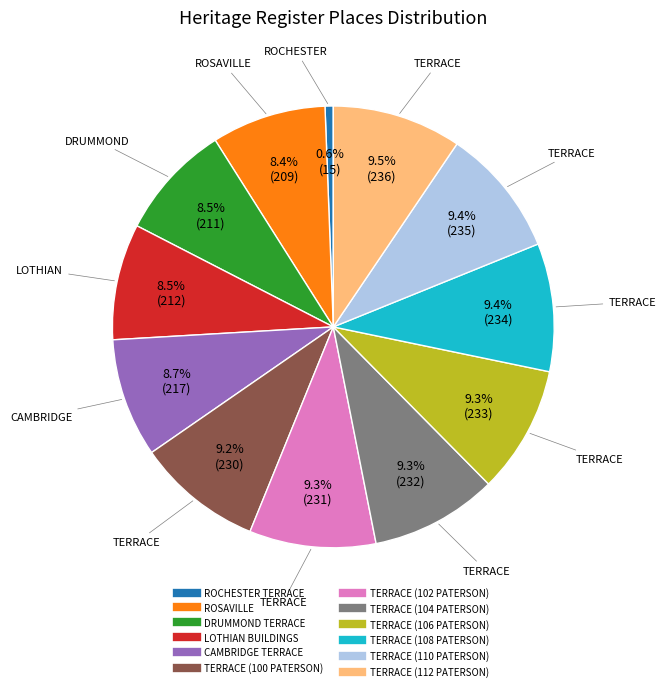

How many slices are in this pie chart?

12